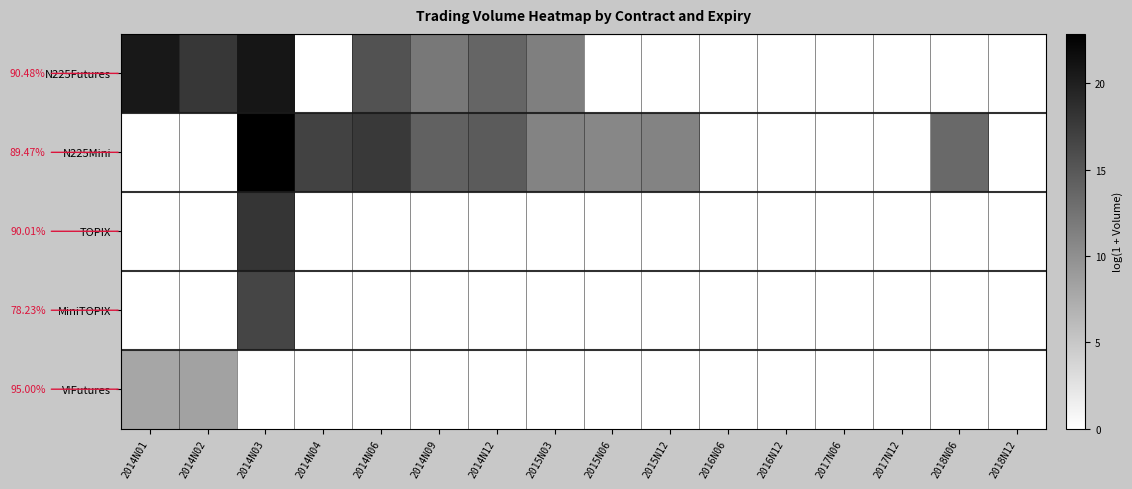

How many data points in VIFutures are above 0?

2